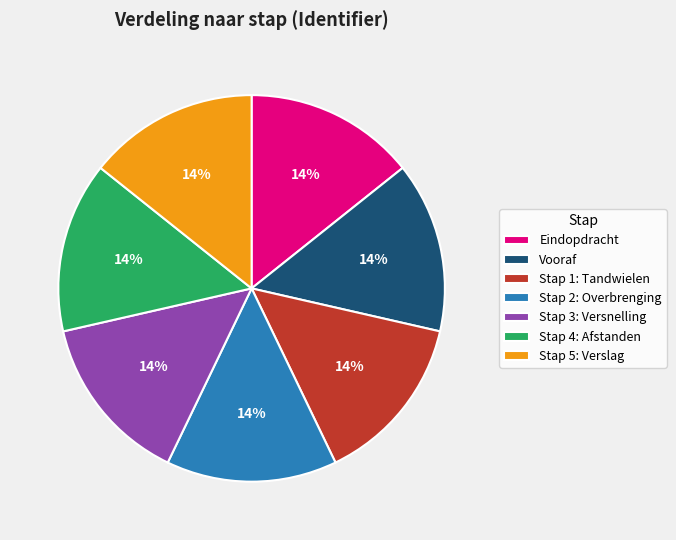

To the nearest percent, what percentage of the pie is Stap 2: Overbrenging?

14%